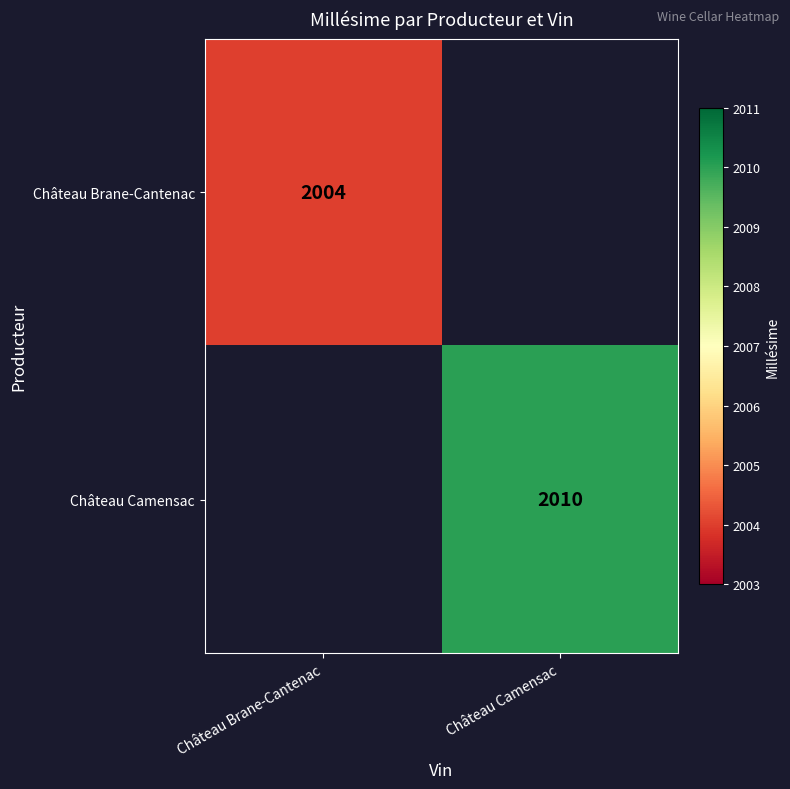

At how many categories does at least one series exceed 2007?

1